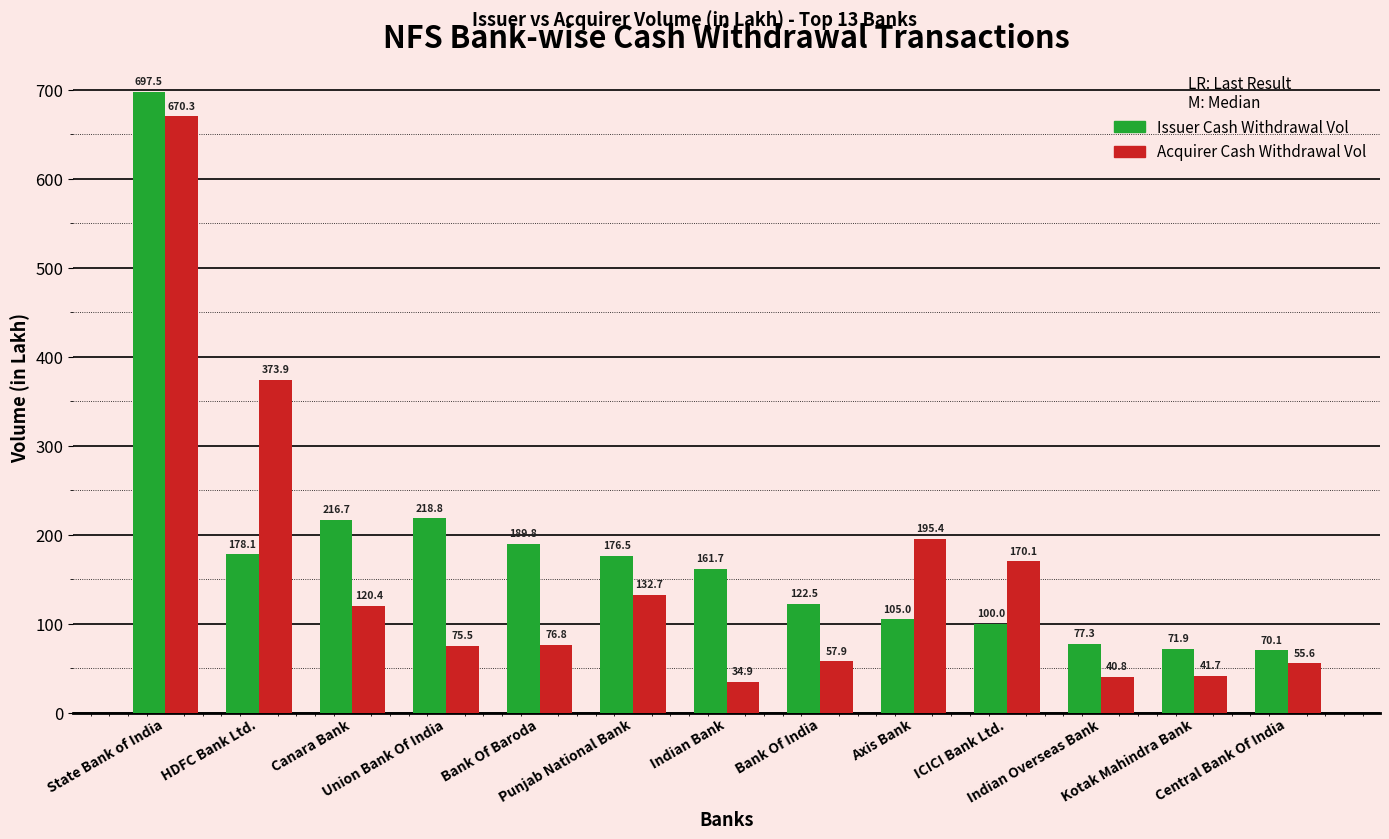

List the series in order of their overall mean, lowest first.

Acquirer Cash Withdrawal Vol, Issuer Cash Withdrawal Vol